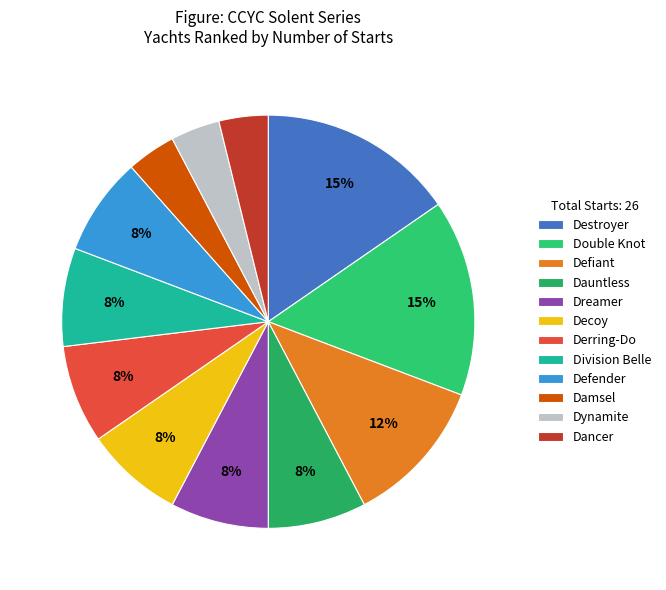

Combined, do Division Belle and Double Knot account for over 50%?

No